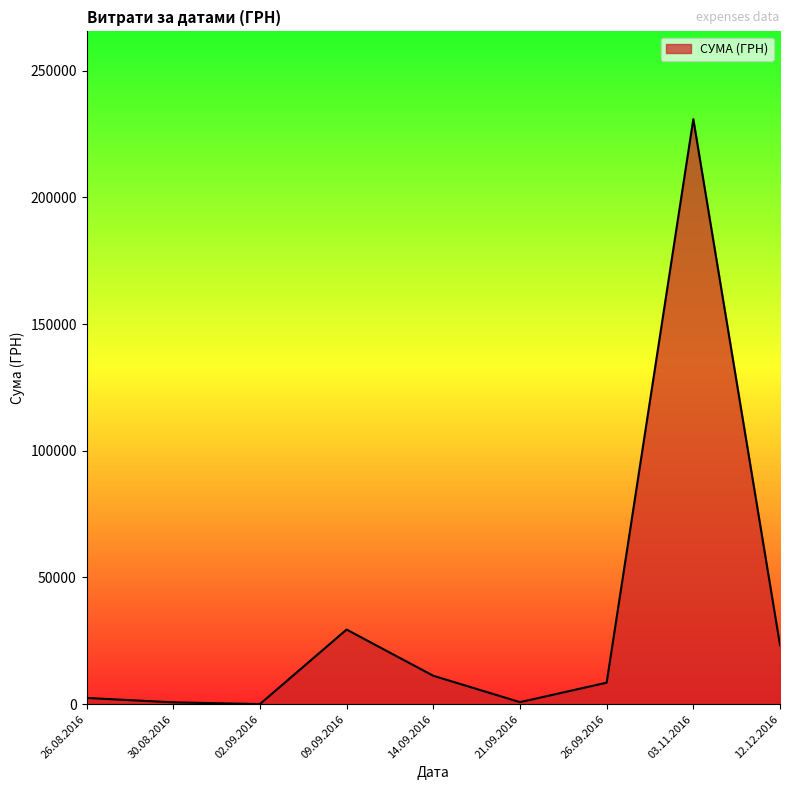

What is the difference between the second highest and second lowest values?

28716.3